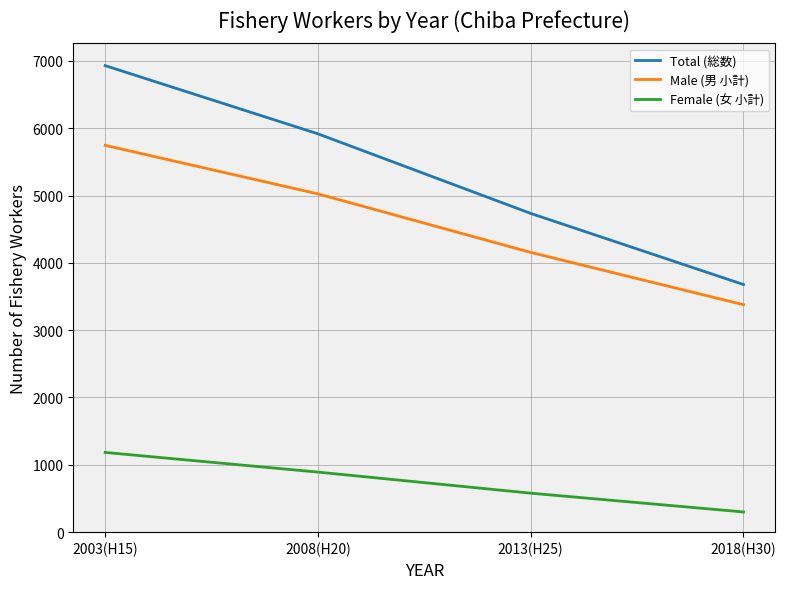

At which category is the sum across all series the highest?

2003(H15)